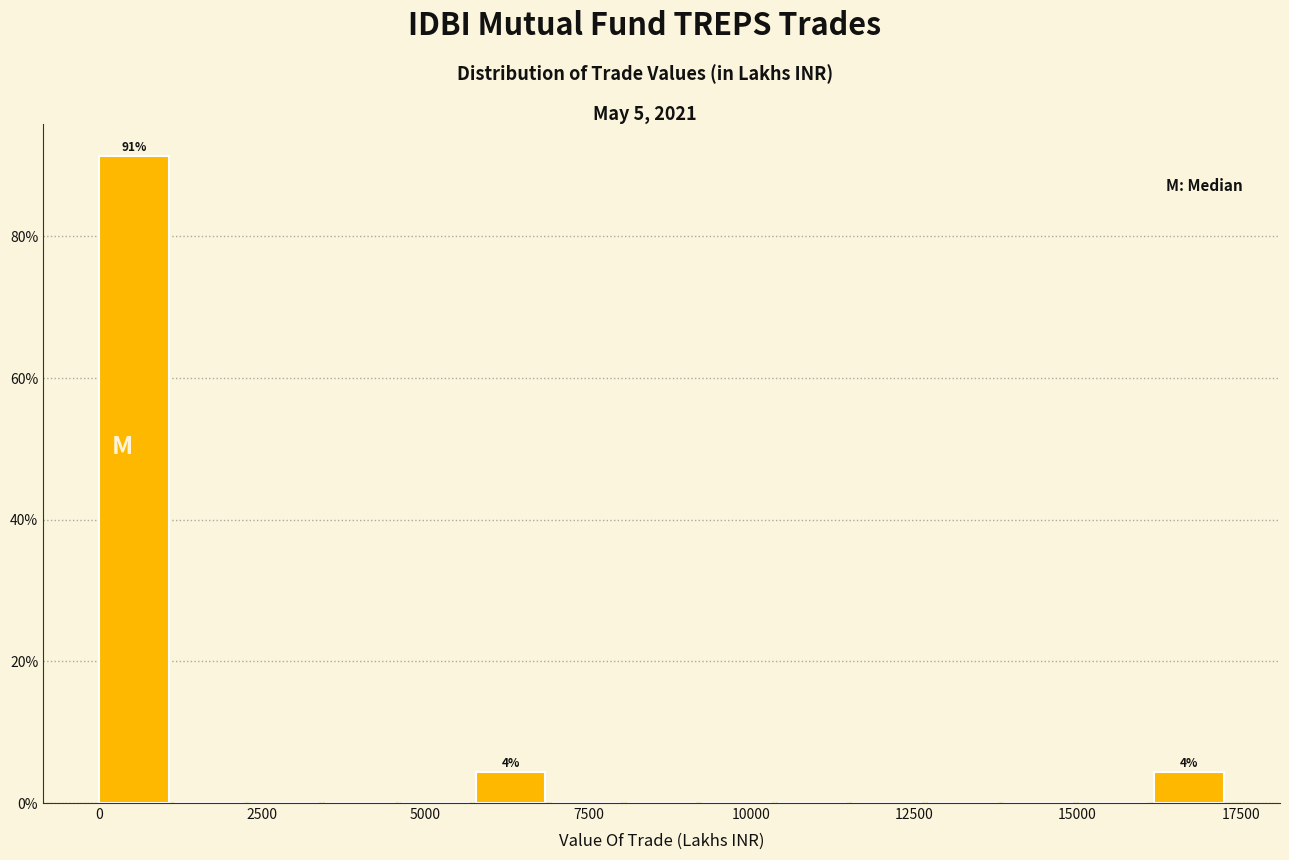

Read against the x-axis, roughly where is the centre of the tallest bar?

500